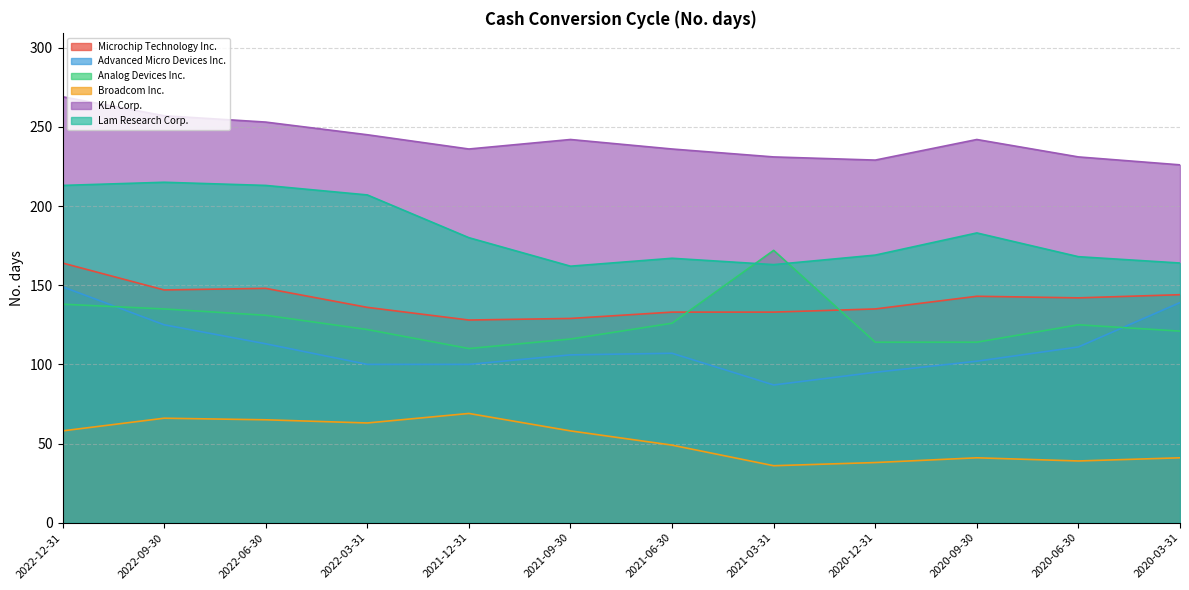

Between 2021-12-31 and 2020-12-31, which series saw the biggest shift?

Broadcom Inc.